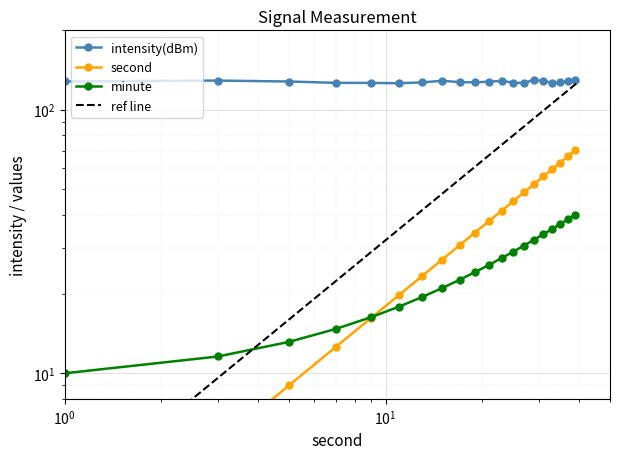

How many categories are shown in the chart?

20